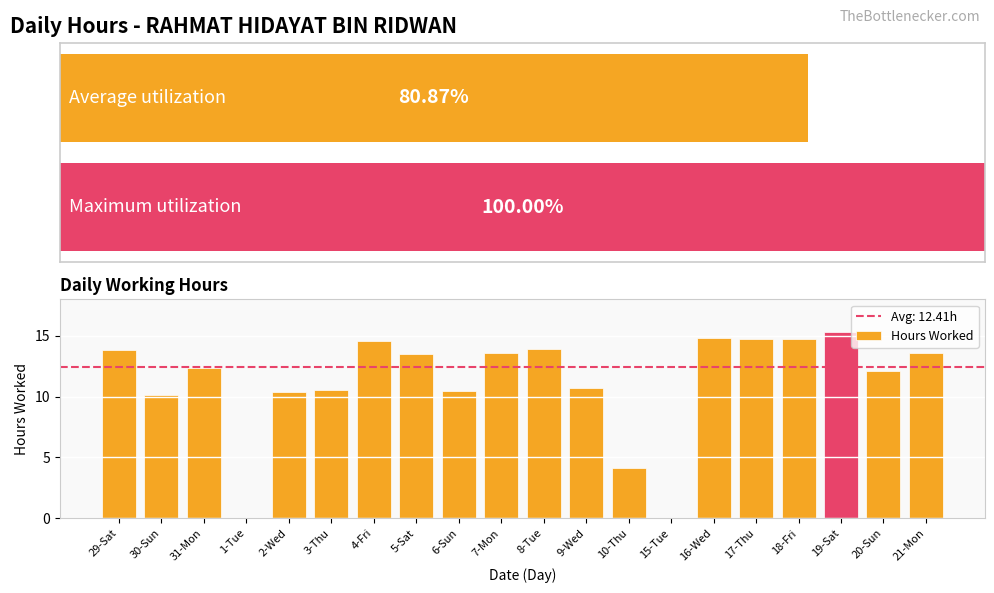

How many data points are less than 13?

10